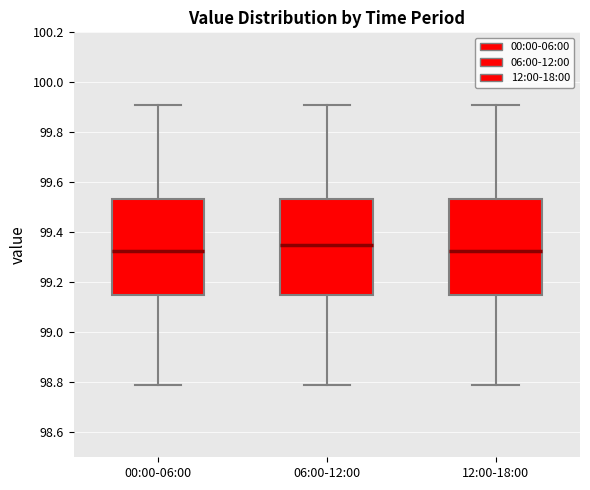

Reading left to right, transcribe this box plot: for each box, give where its median line is, the range the box spans, and where its two whiskers end, as read against the y-axis. The values are not printed on the chart, so give them approximately, as read against the axis.

00:00-06:00: median 99.32, box 99.16 to 99.54, whiskers 98.80 to 99.92
06:00-12:00: median 99.36, box 99.16 to 99.54, whiskers 98.80 to 99.92
12:00-18:00: median 99.32, box 99.16 to 99.54, whiskers 98.80 to 99.92